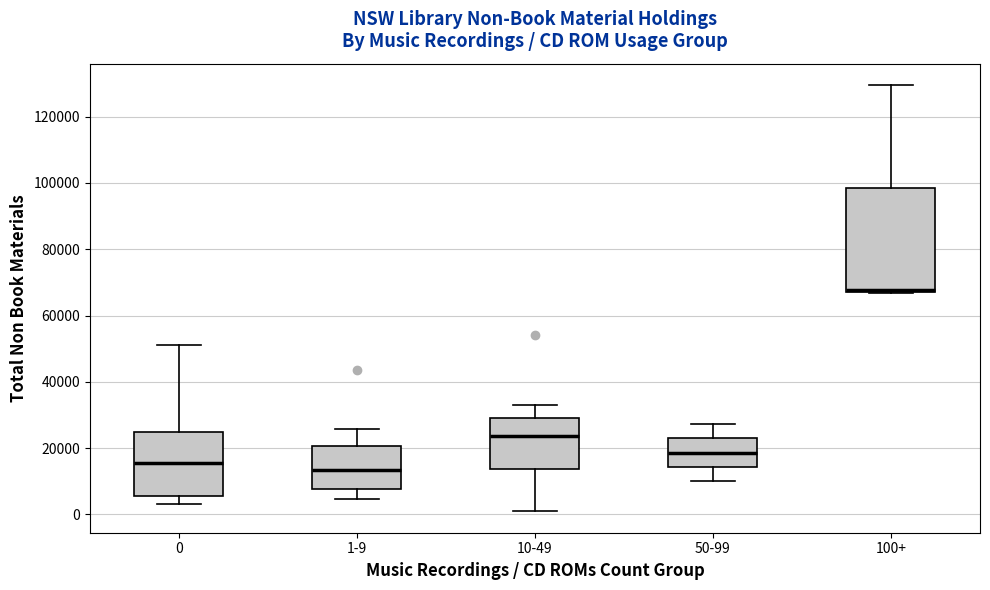

Where is the lower edge of the box for 1-9 on the y-axis? The values are not printed on the chart, so give them approximately, as read against the axis.

8000